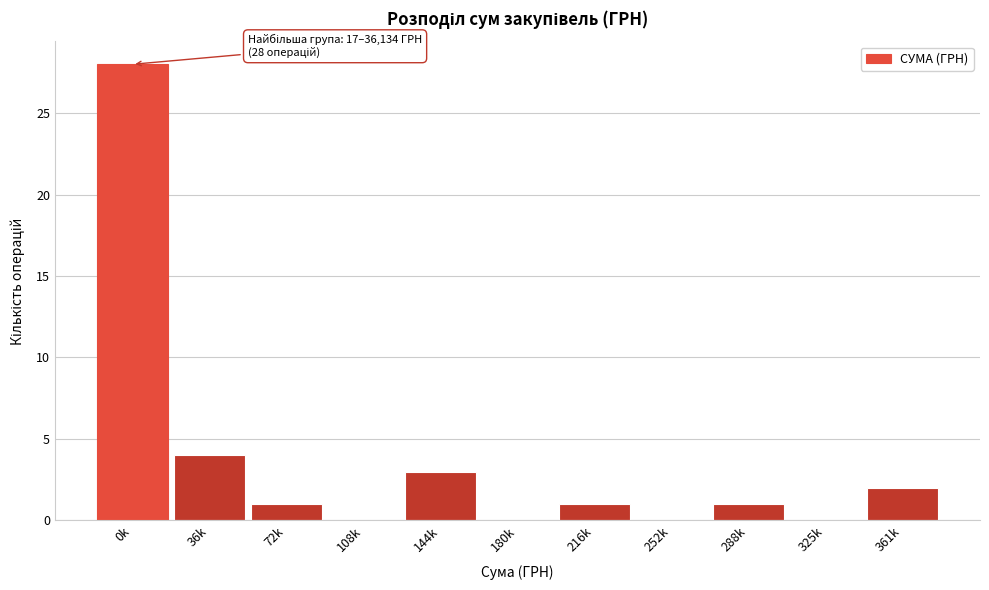

Reading left to right, what are all the values shown in this chart?

0k=28	36k=4	72k=1	108k=0	144k=3	180k=0	216k=1	252k=0	288k=1	325k=0	361k=2